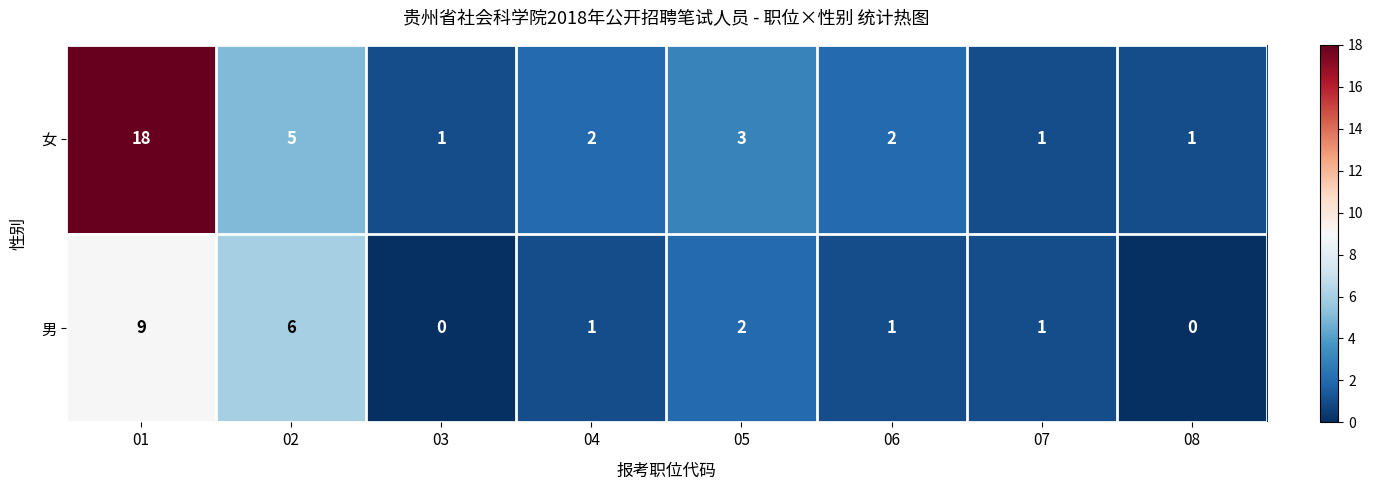

Rank the series by their maximum value, from highest to lowest.

女, 男